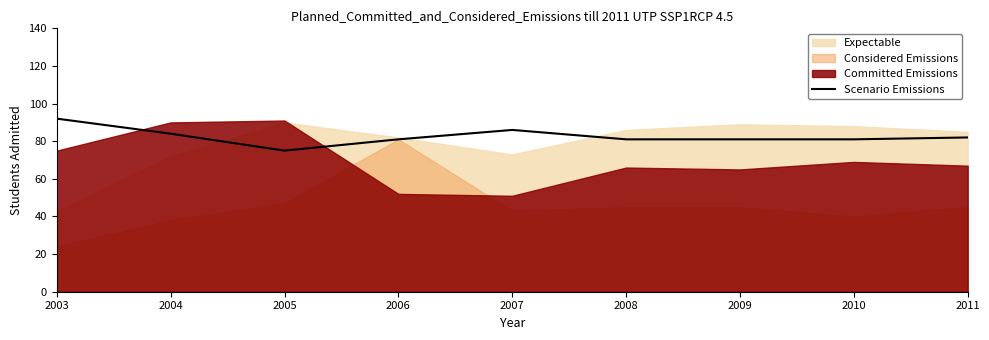

Does the chart display data point markers on the line(s)?

No